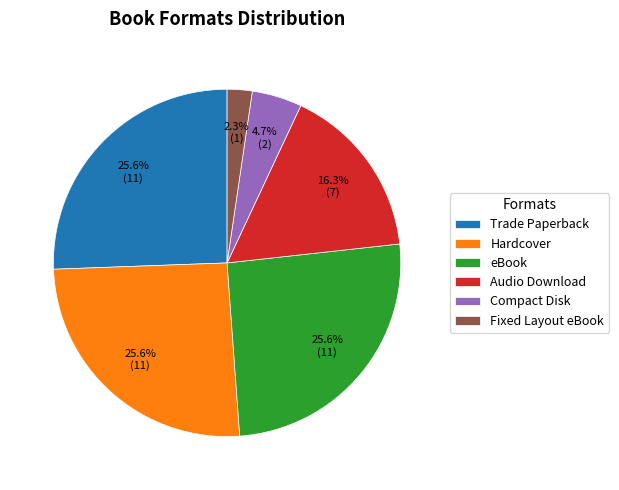

What percentage is the eBook slice, to the nearest percent?

26%